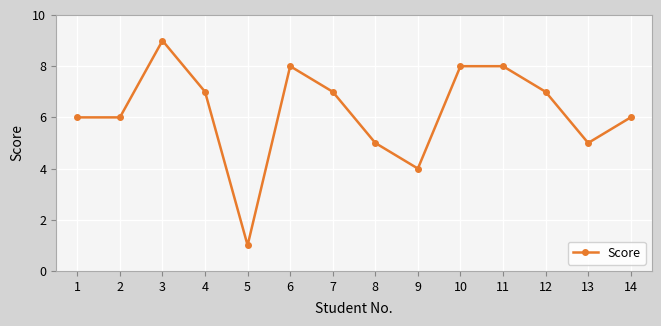

Reading left to right, extract all data points from this chart.

6	6	9	7	1	8	7	5	4	8	8	7	5	6